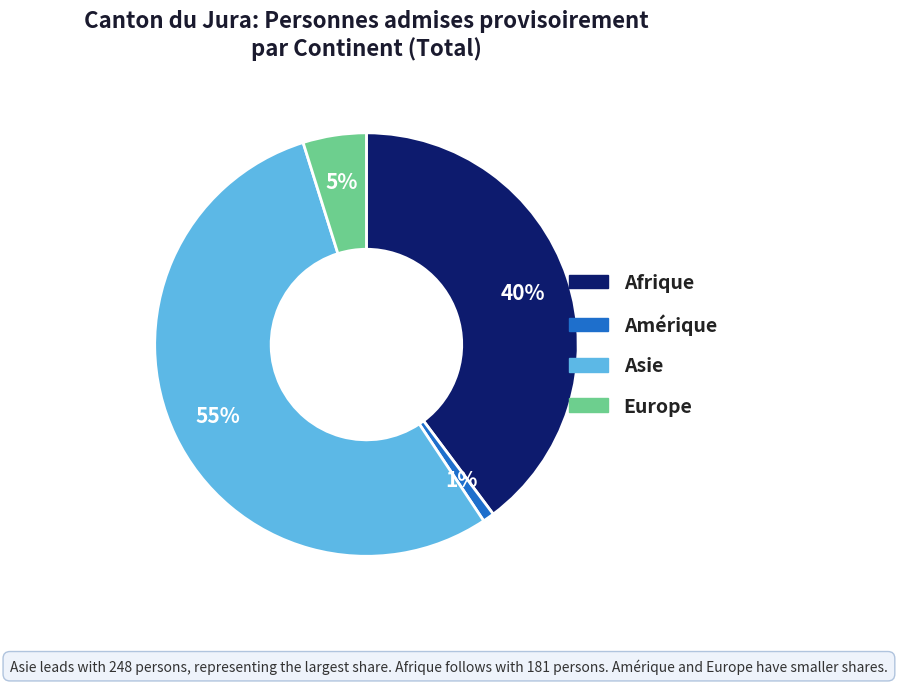

Combined, do Europe and Afrique account for over 50%?

No